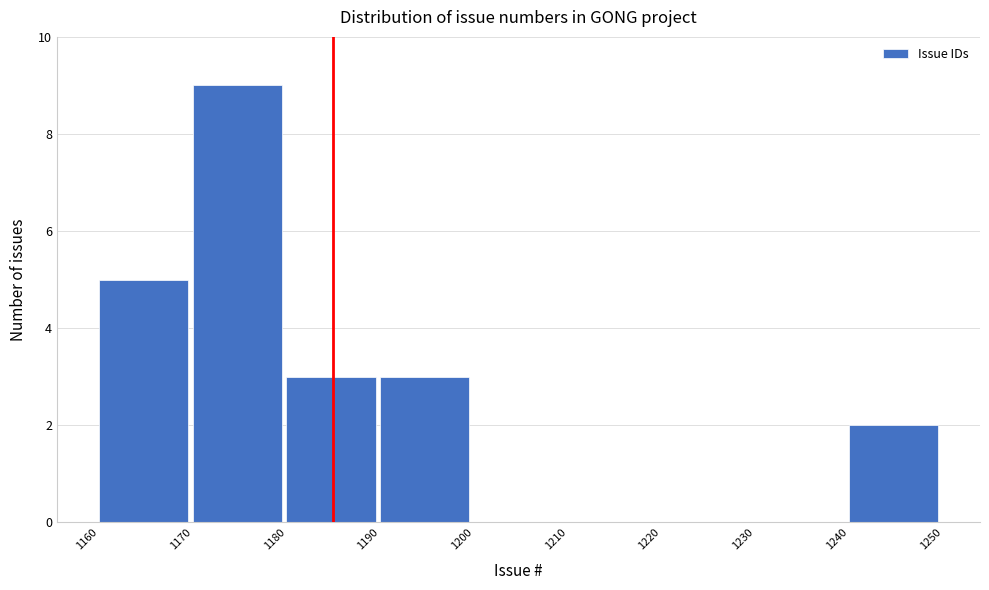

Which range on the x-axis has the tallest bar?

1170 to 1180